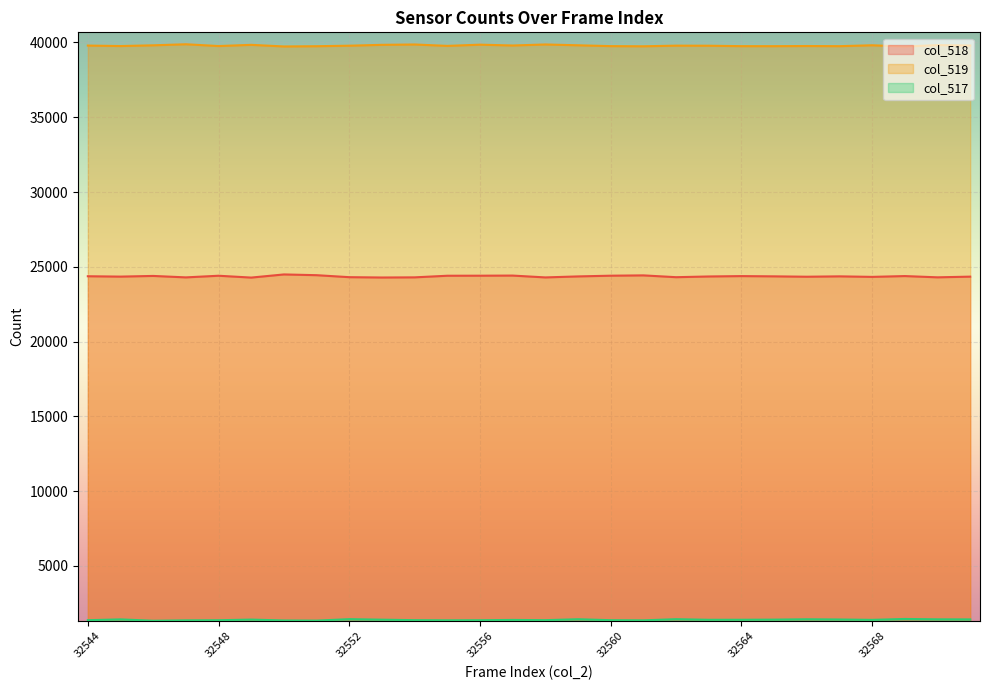

What are all the series names shown in the legend?

col_518, col_519, col_517